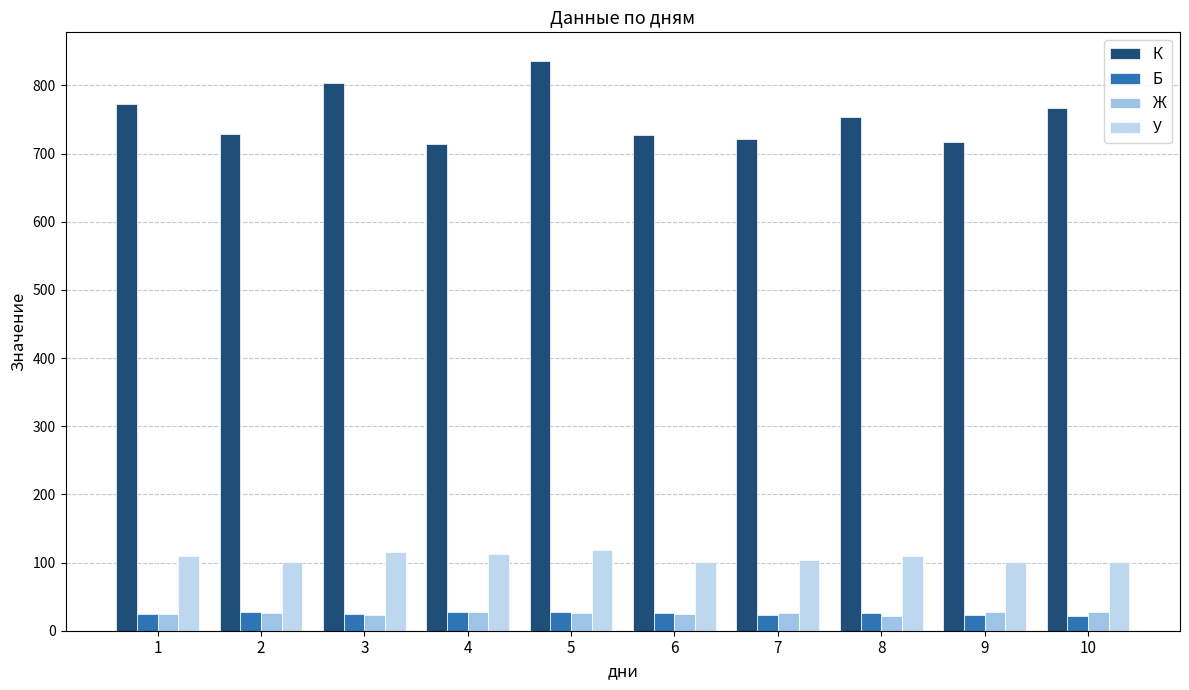

At which category is the sum across all series the highest?

5